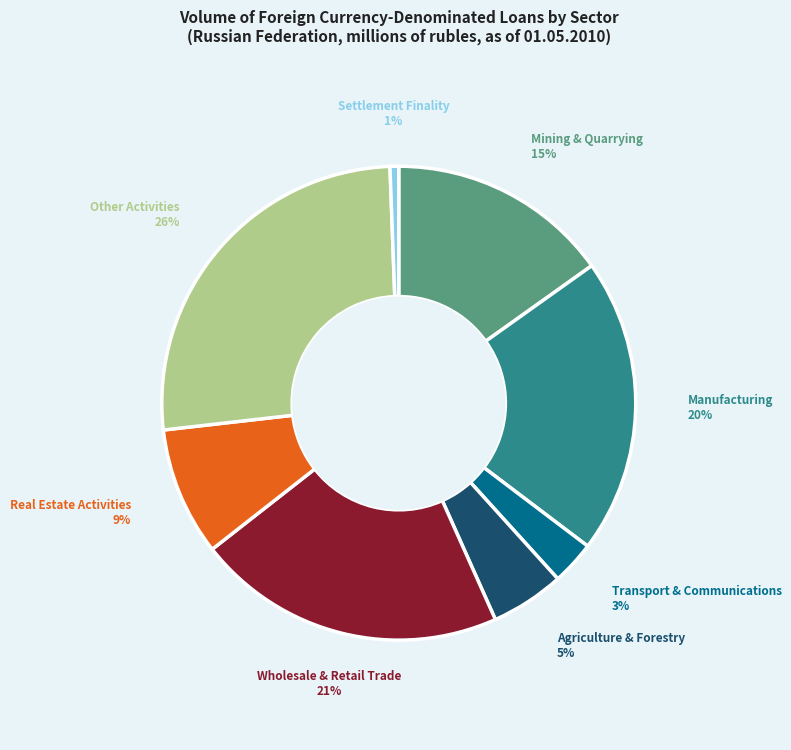

Does any single category account for the majority?

No